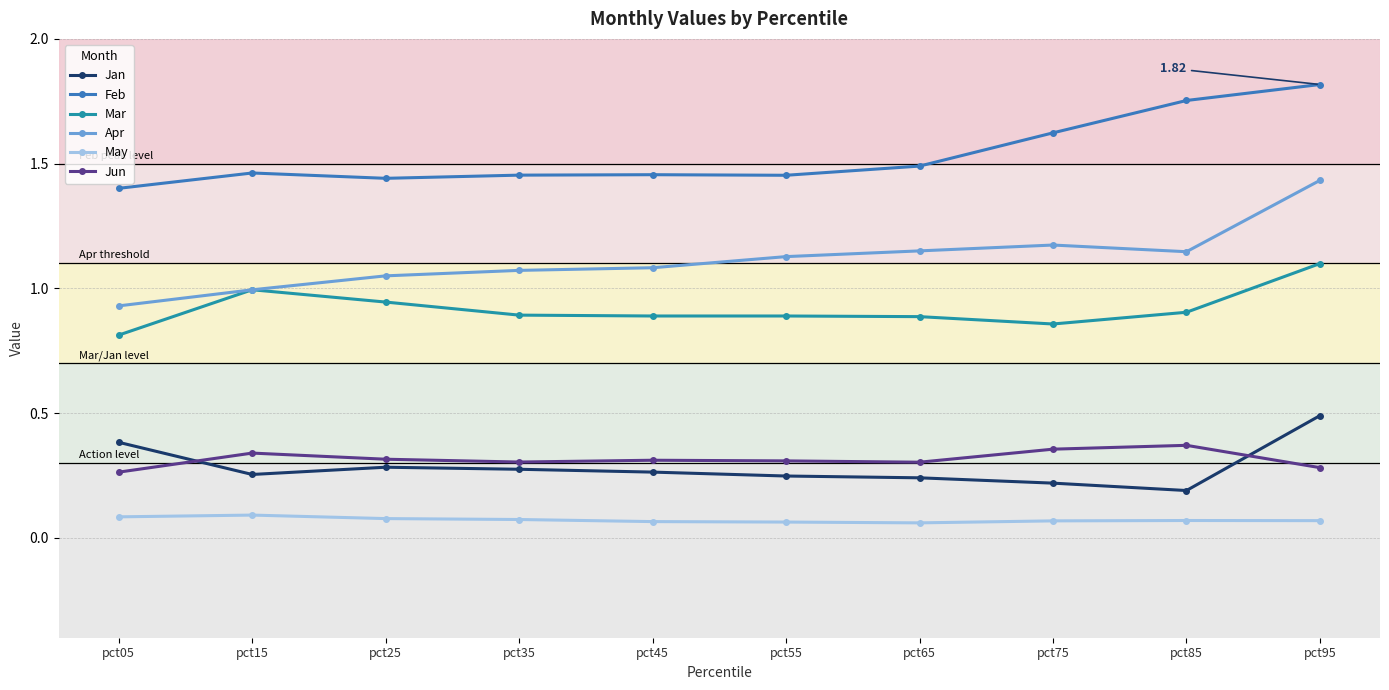

Rank the series by their maximum value, from highest to lowest.

Feb, Apr, Mar, Jan, Jun, May